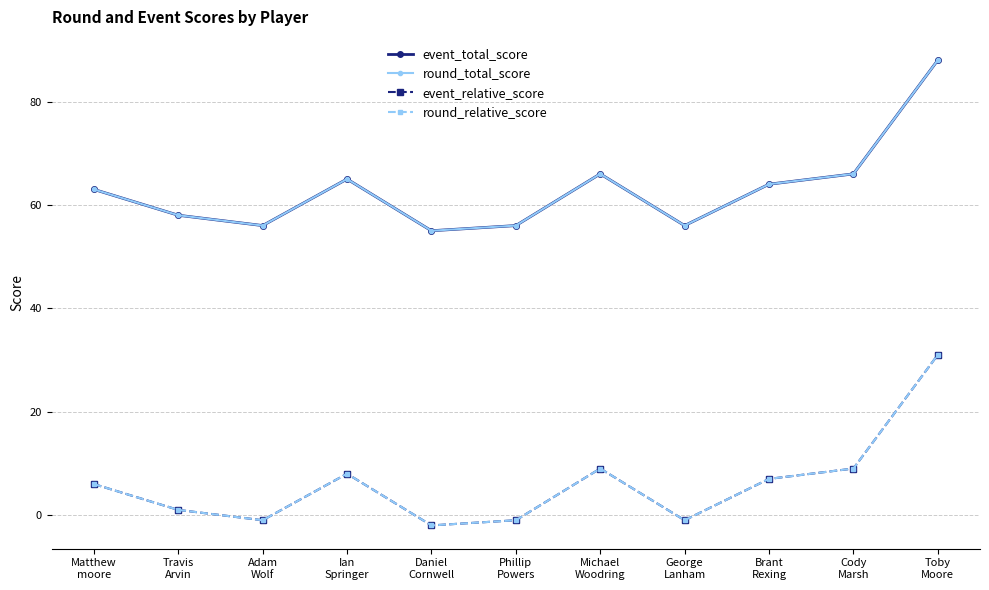

What is the spread (max minus min) of values at Travis
Arvin?

57